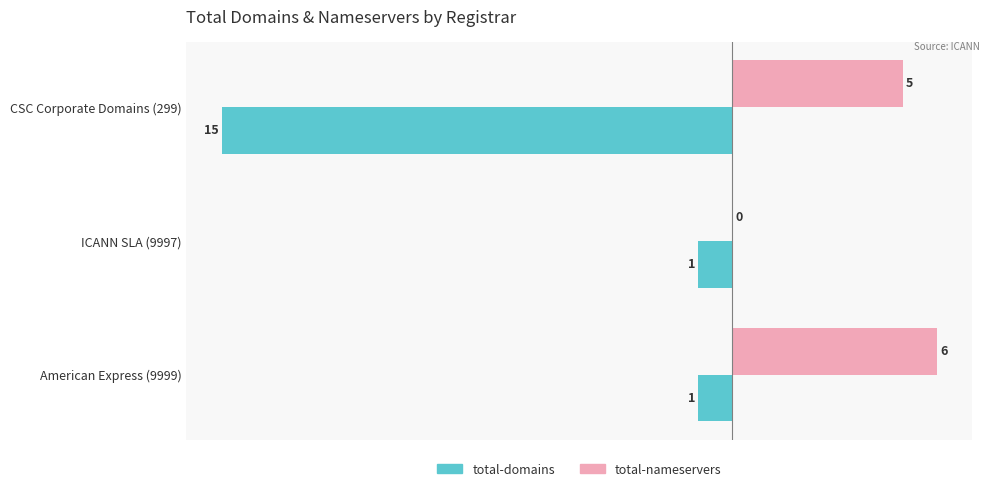

The value of total-nameservers at American Express (9999) is 1. True or false?

False